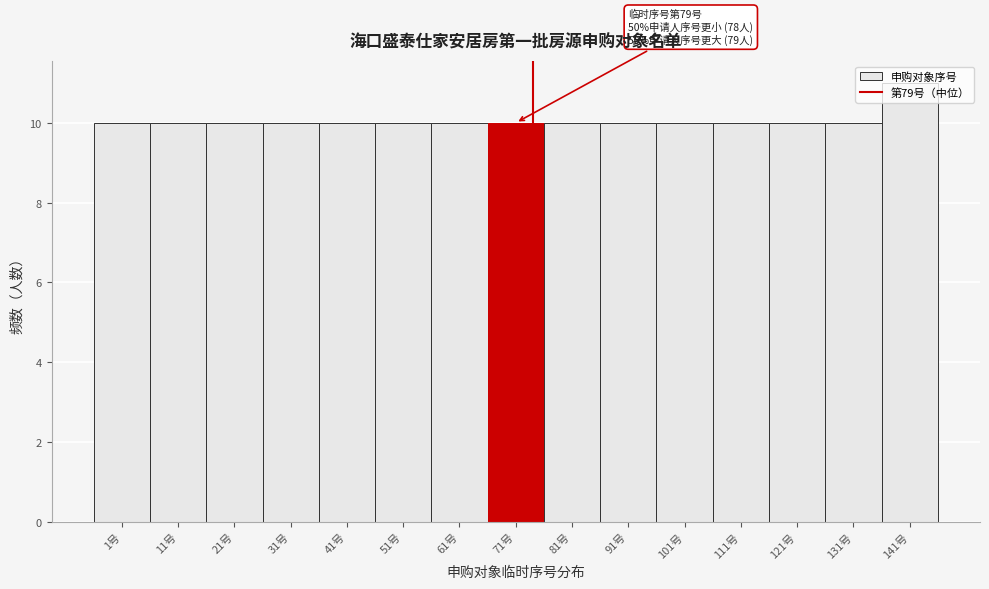

Is it true that the value at 121号 is 10?

True